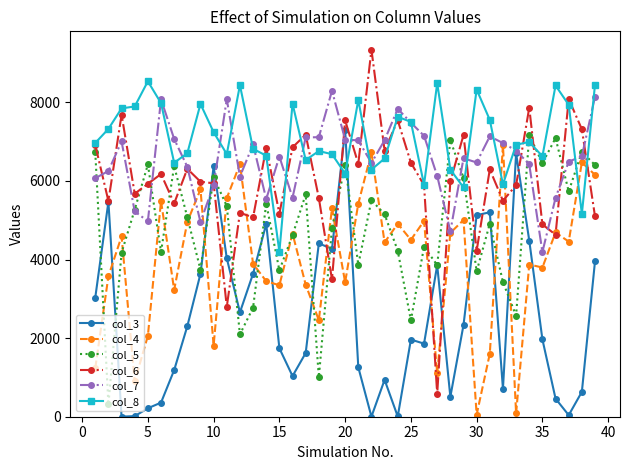

Which series has the widest spread of values?

col_6